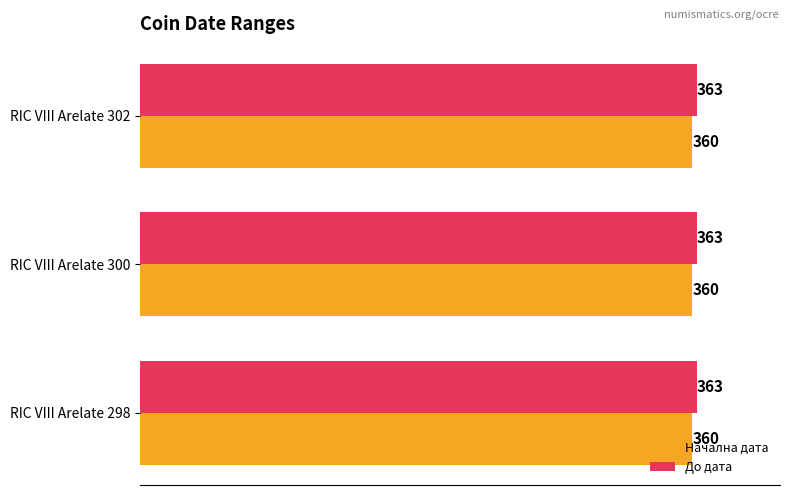

What is the total value across all series at RIC VIII Arelate 300?

723